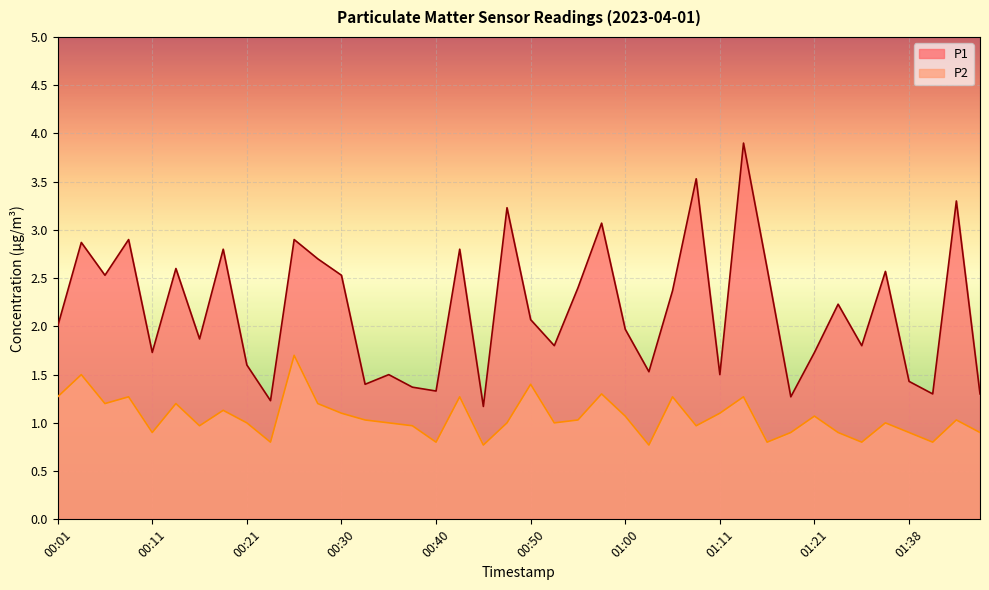

At which category does P2 reach its first local peak?

00:03